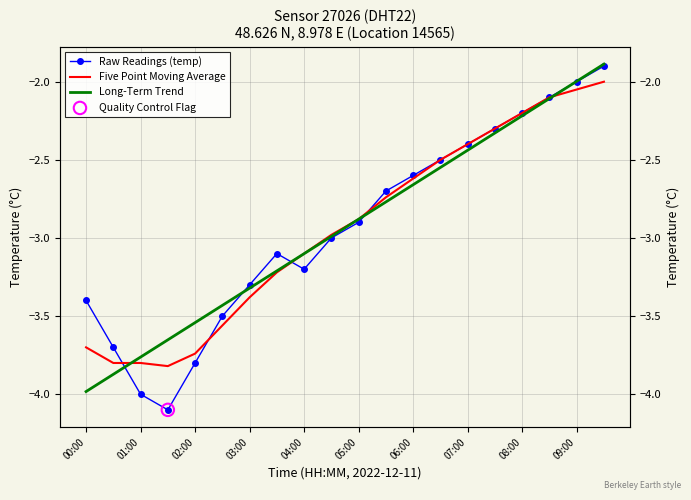

What are all the series names shown in the legend?

Raw Readings (temp), Five Point Moving Average, Long-Term Trend